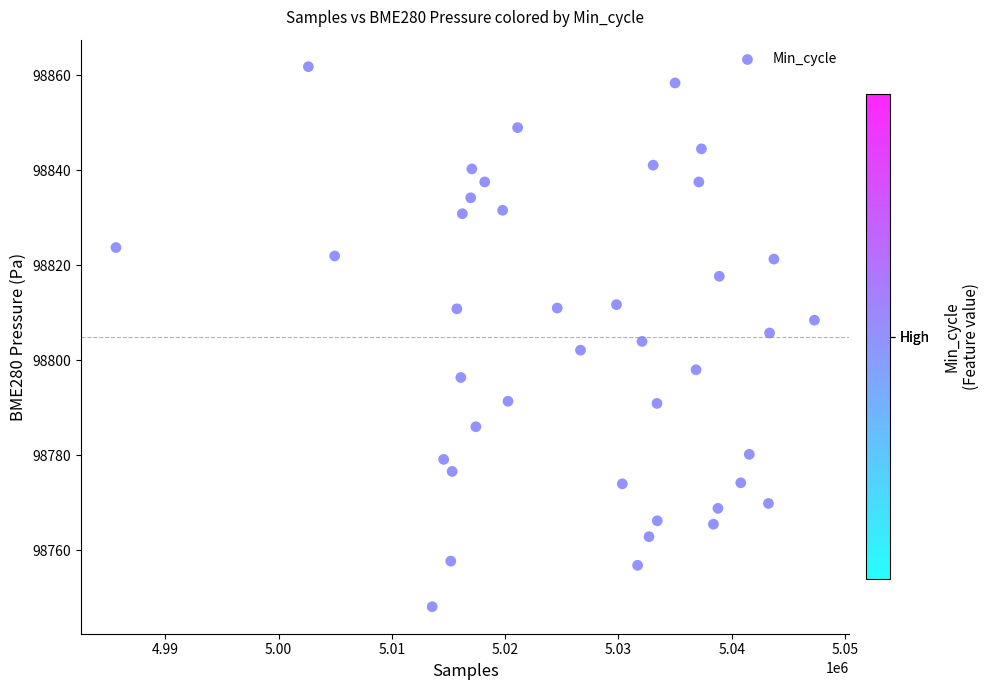

What is the range of X values (max minus min)?

61677.0